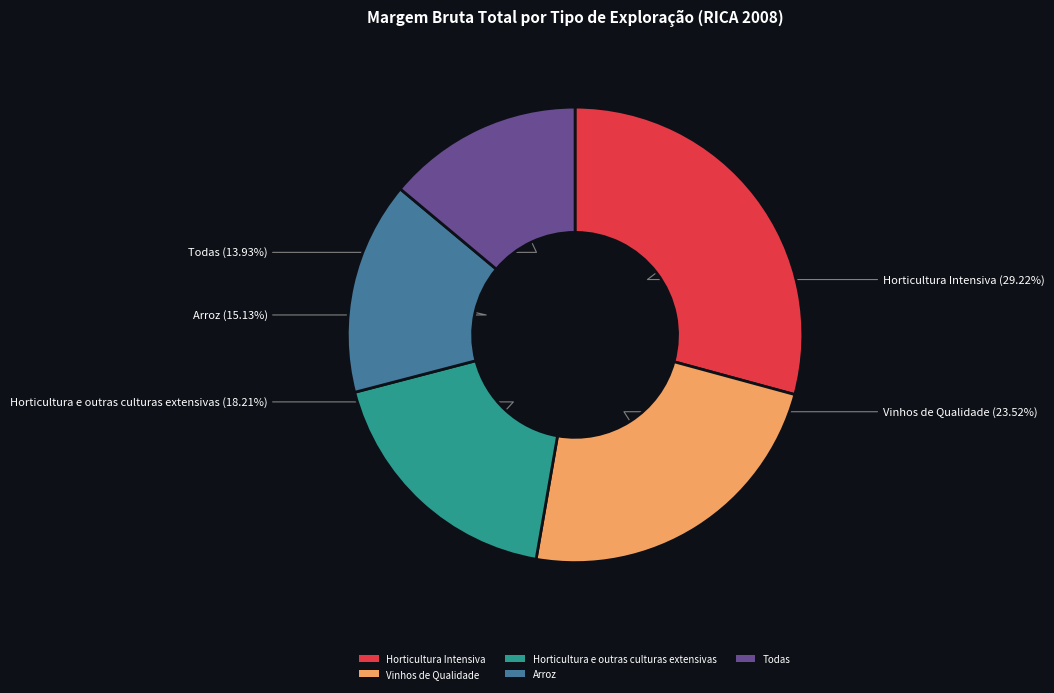

To the nearest percent, what percentage of the pie is Horticultura e outras culturas extensivas?

18%